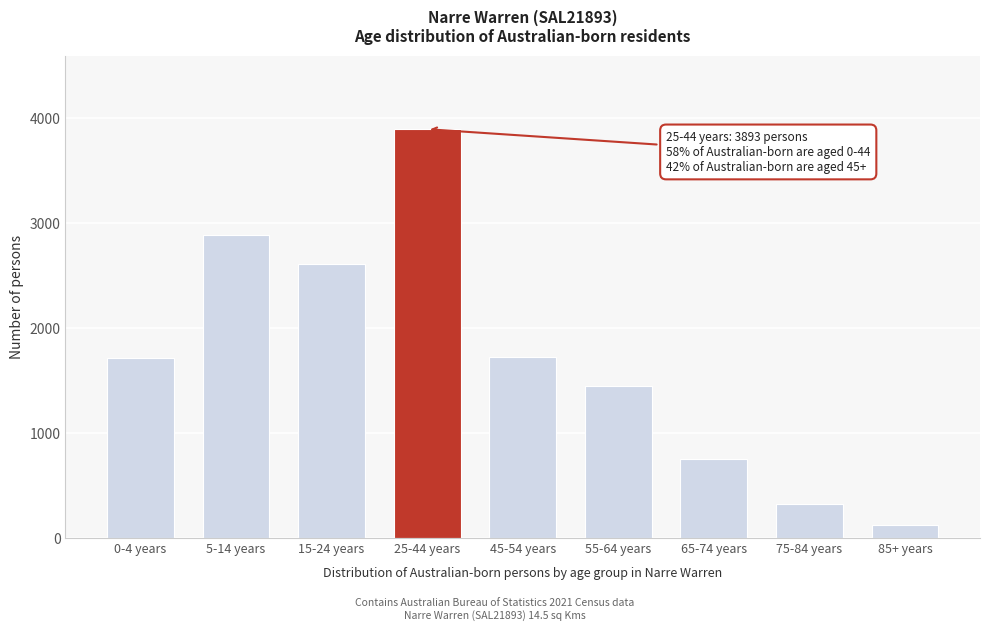

What is the difference between the maximum and second lowest values?

3567